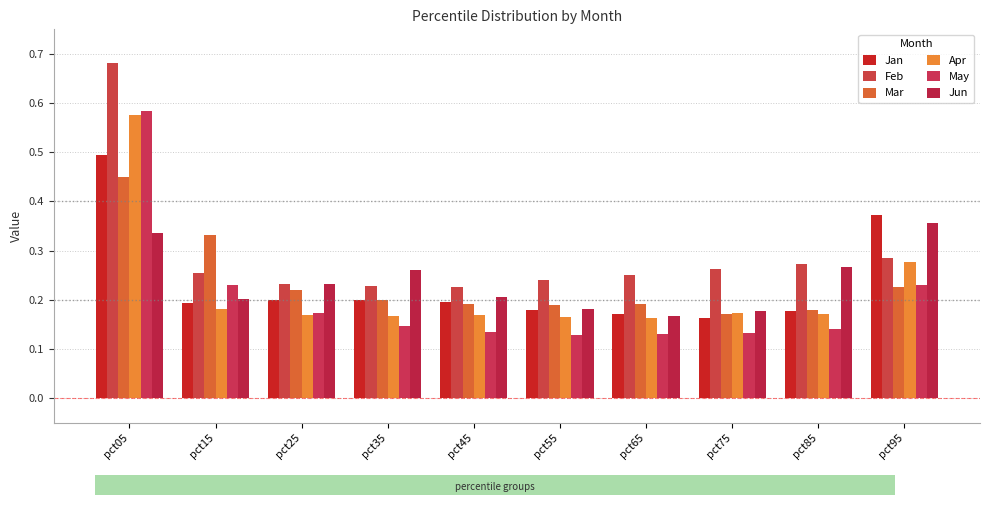

Are the bars grouped side by side (vs. stacked)?

Yes